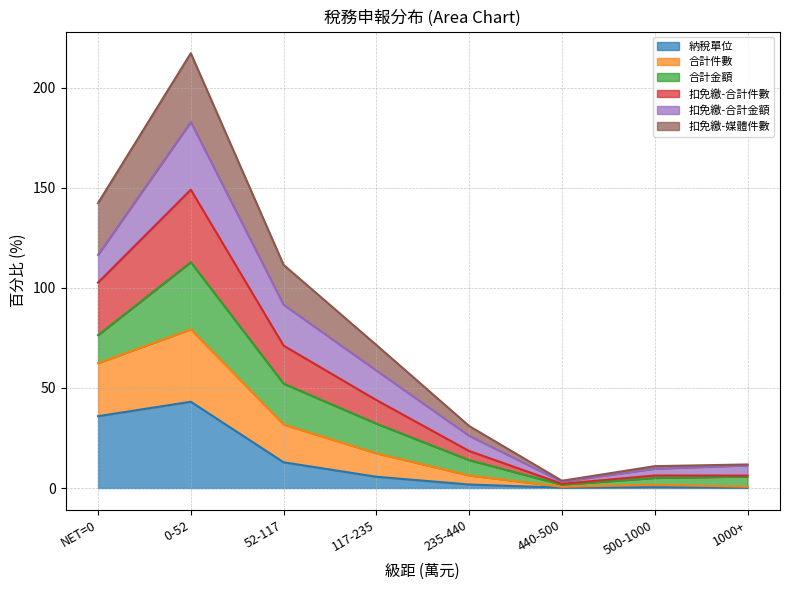

What is the total value across all series at 52-117?

111.5